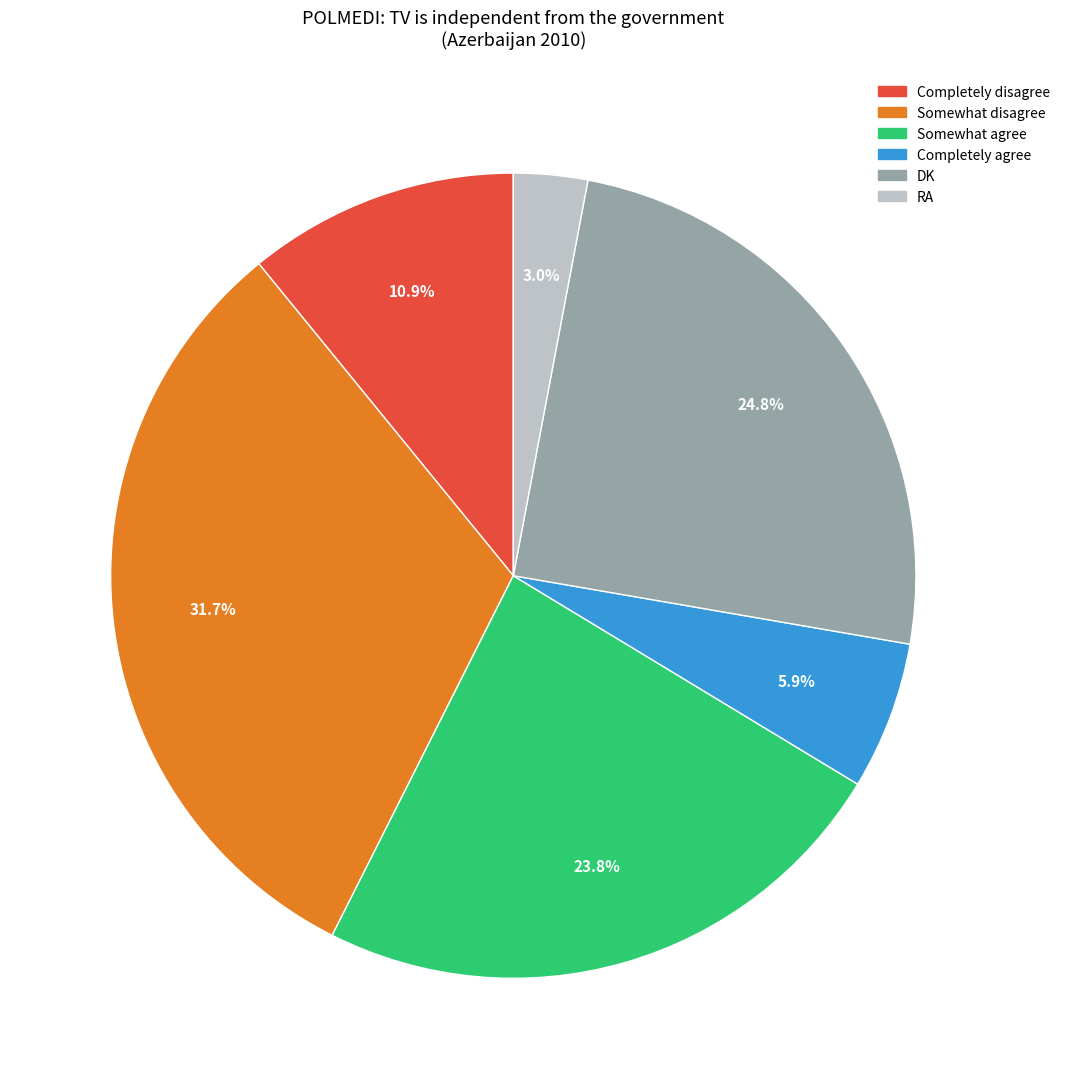

Does Somewhat agree account for over 50% of the chart?

No